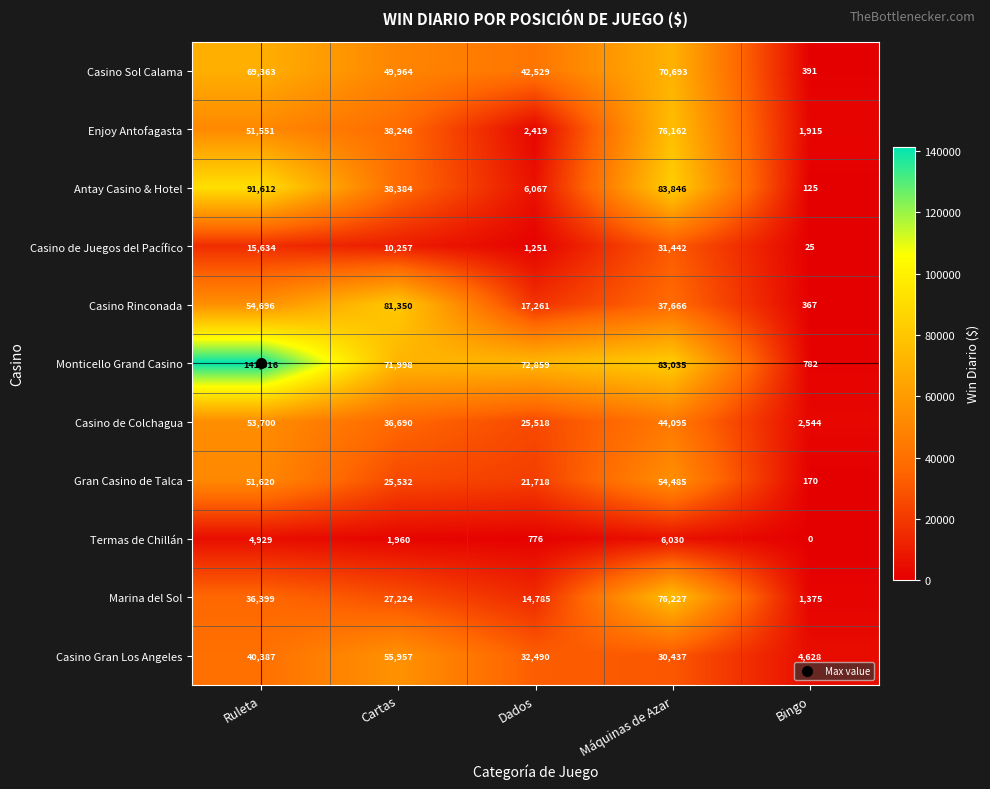

Which series changed the most between Cartas and Bingo?

Casino Rinconada